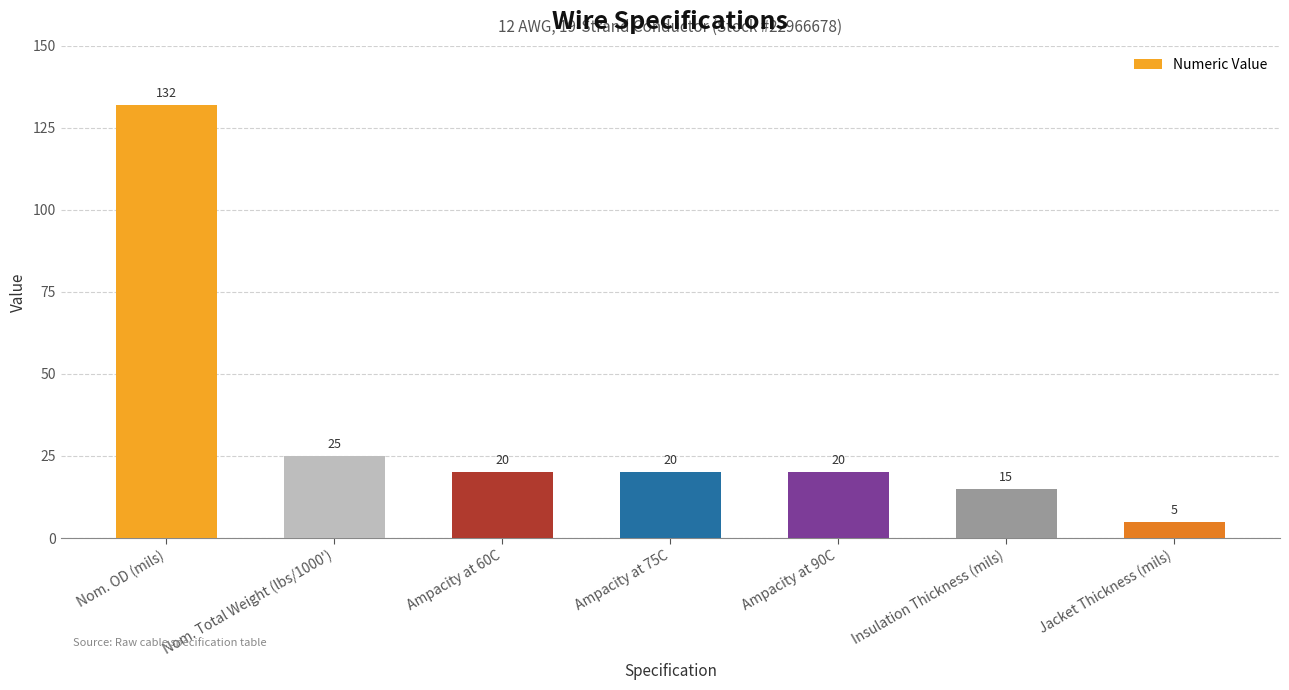

How many bars are there in total?

7